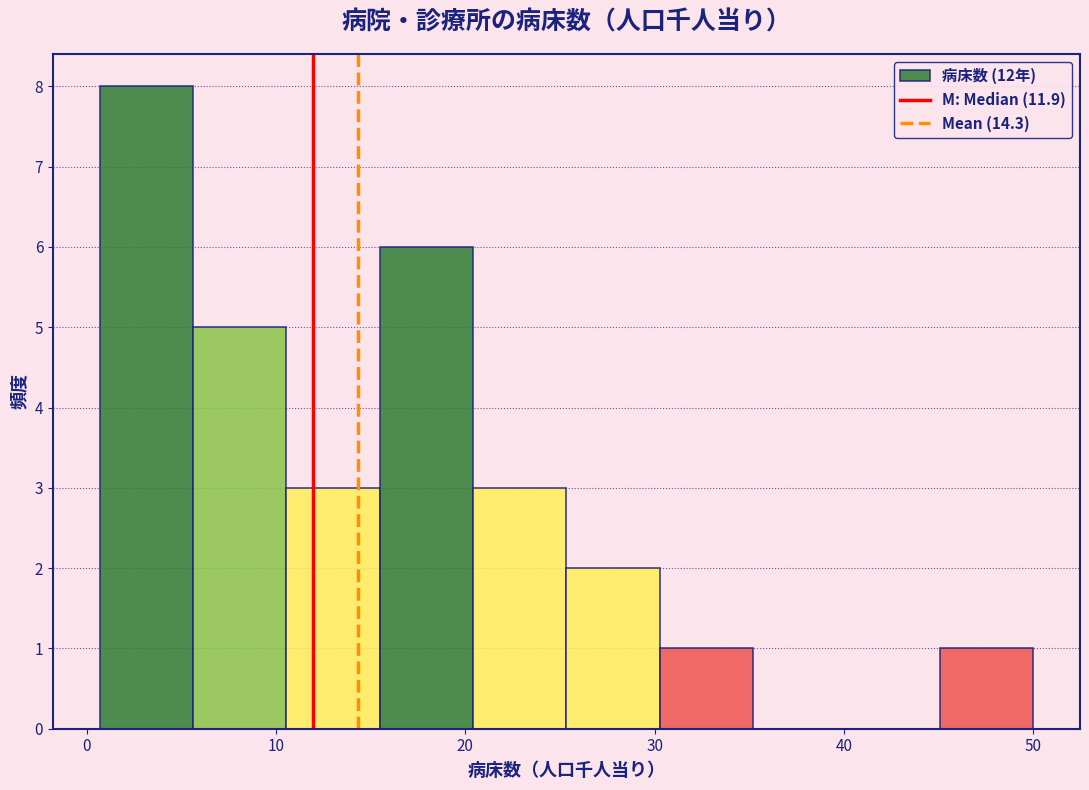

Reading left to right, transcribe this chart: for each bar, give the range it covers on the x-axis and its height. Neither the bar edges nor the heights are printed on the chart, so give them approximately, as read against the axes.

1 to 6: 8
6 to 11: 5
11 to 15: 3
15 to 20: 6
20 to 25: 3
25 to 30: 2
30 to 35: 1
35 to 40: 0
40 to 45: 0
45 to 50: 1